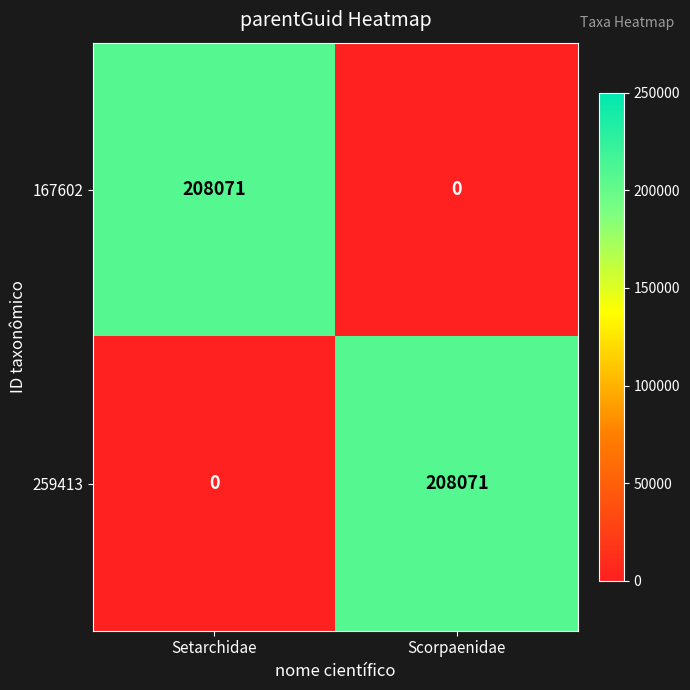

Is the value of 259413 at Setarchidae greater than the value of 167602 at Setarchidae?

No